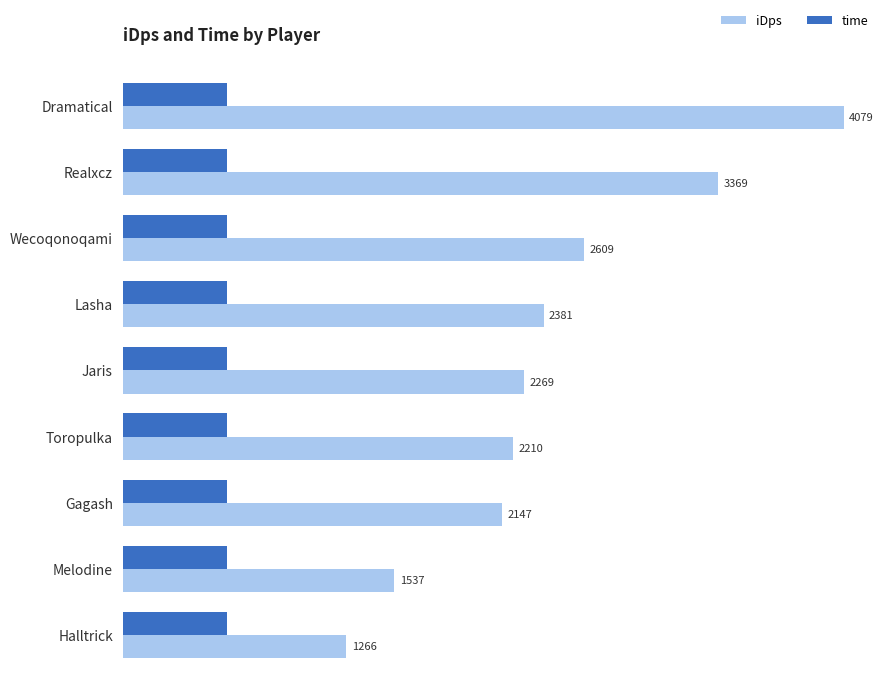

Where is iDps nearest to the value 2672?

Wecoqonoqami